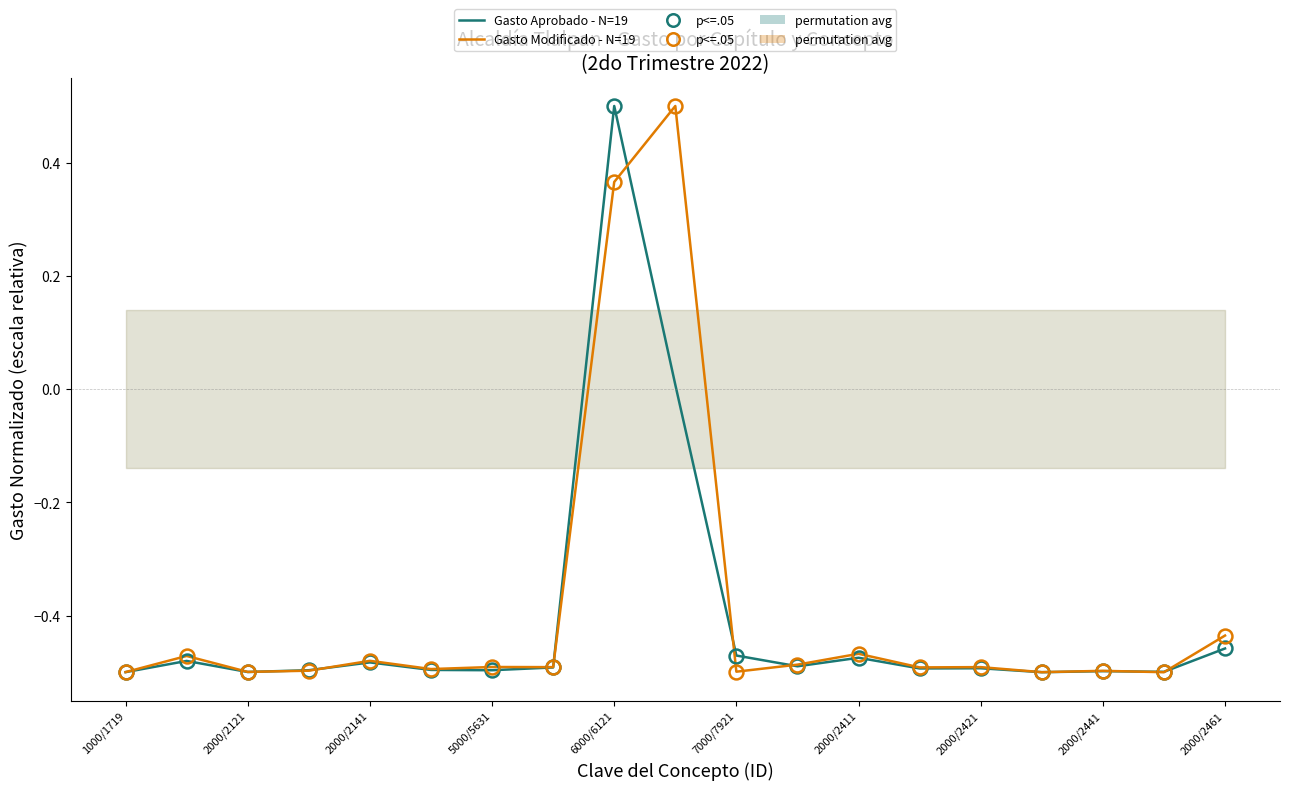

Reading left to right, extract all data points from this chart.

Gasto Aprobado - N=19: -0.5	-0.5	-0.5	-0.5	-0.5	-0.5	-0.5	-0.5	0.5	0.0	-0.5	-0.5	-0.5	-0.5	-0.5	-0.5	-0.5	-0.5	-0.5
Gasto Modificado - N=19: -0.5	-0.5	-0.5	-0.5	-0.5	-0.5	-0.5	-0.5	0.4	0.5	-0.5	-0.5	-0.5	-0.5	-0.5	-0.5	-0.5	-0.5	-0.4